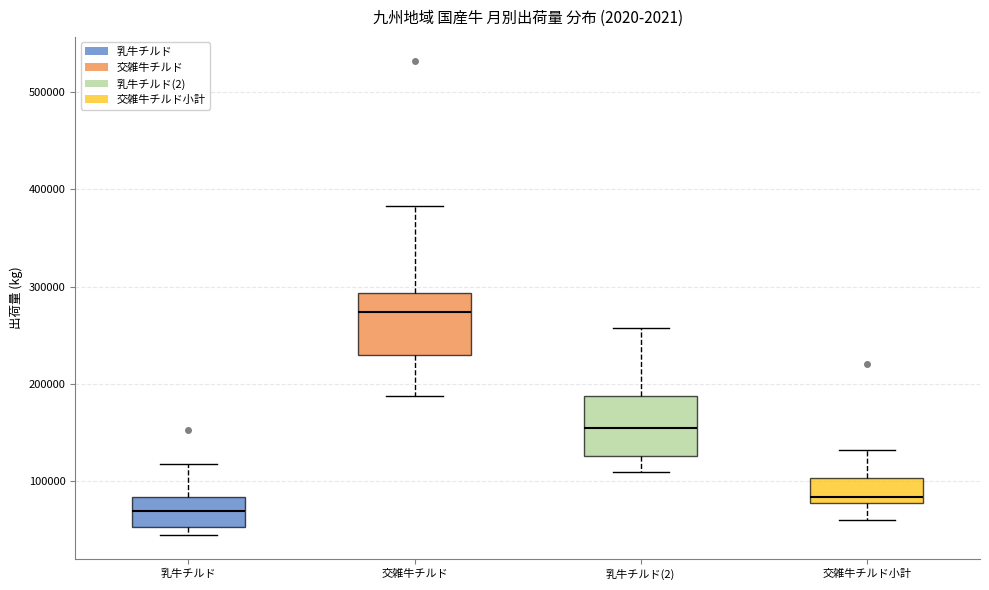

Reading left to right, read every box against the y-axis: the position of its median line, the range the box covers, and the ends of its whiskers. The values are not printed on the chart, so give them approximately, as read against the axis.

乳牛チルド: median 70000, box 50000 to 80000, whiskers 40000 to 120000
交雑牛チルド: median 270000, box 230000 to 290000, whiskers 190000 to 380000
乳牛チルド(2): median 160000, box 130000 to 190000, whiskers 110000 to 260000
交雑牛チルド小計: median 80000 (just above the box's lower edge), box 80000 to 100000, whiskers 60000 to 130000